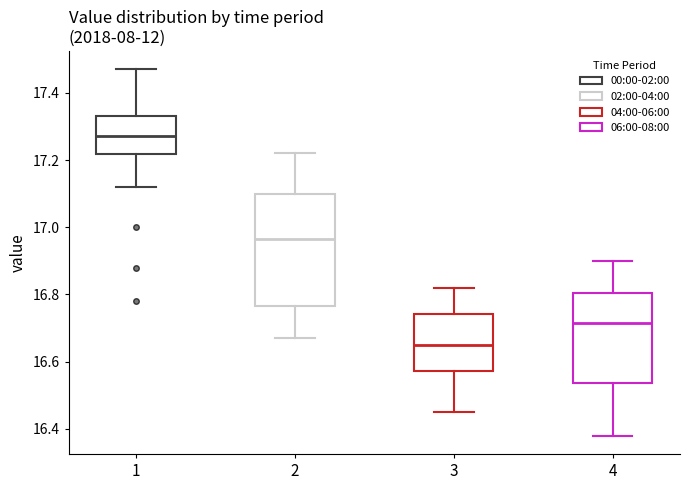

Which box's median line is the lowest?

3